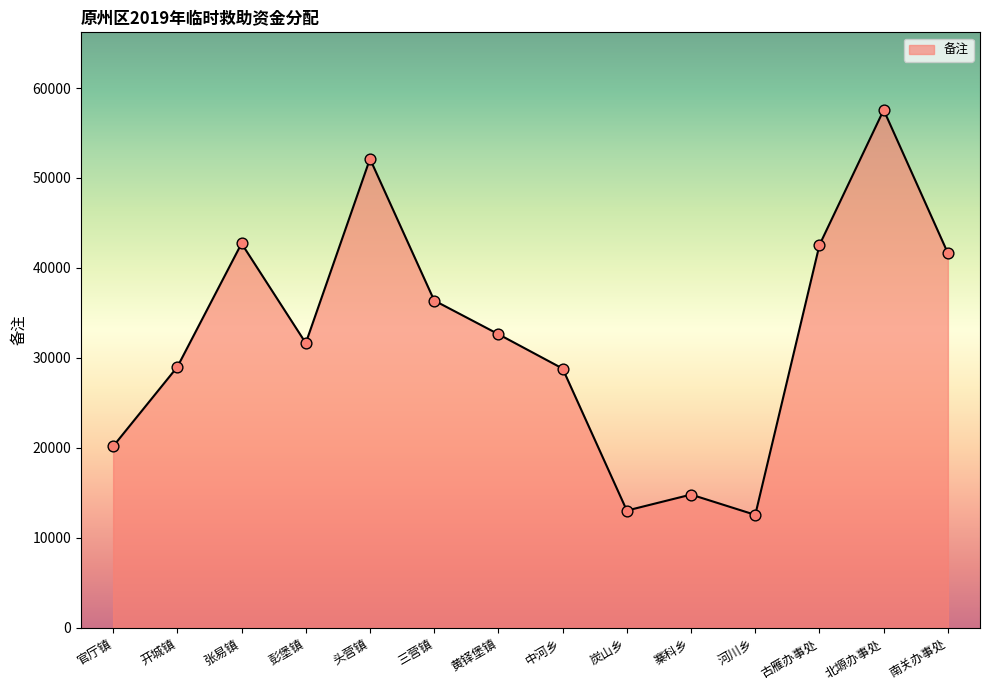

Between 开城镇 and 古雁办事处, which is larger?

古雁办事处